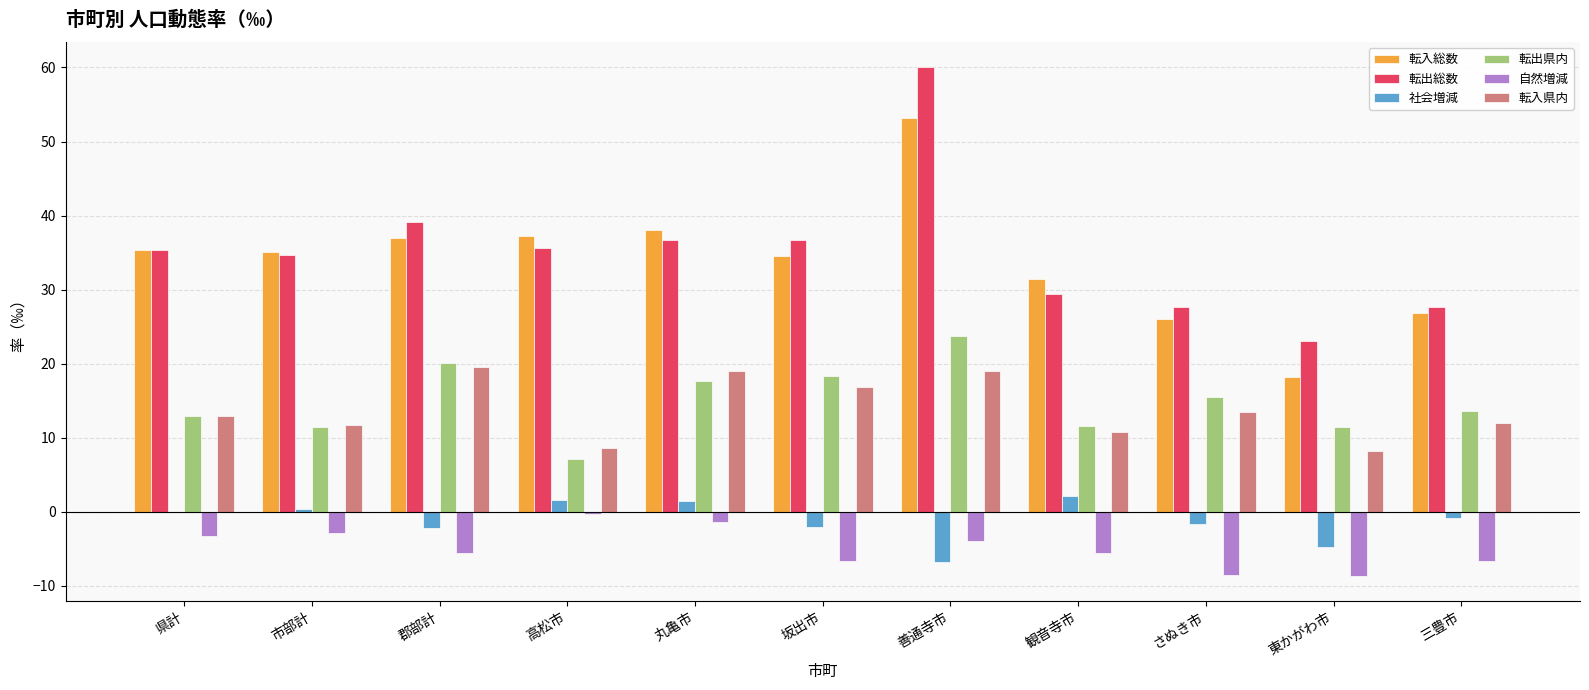

Which series has the widest spread of values?

転出総数